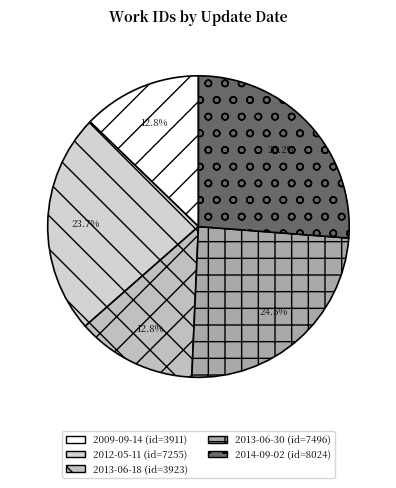

Is there a majority slice in this chart?

No